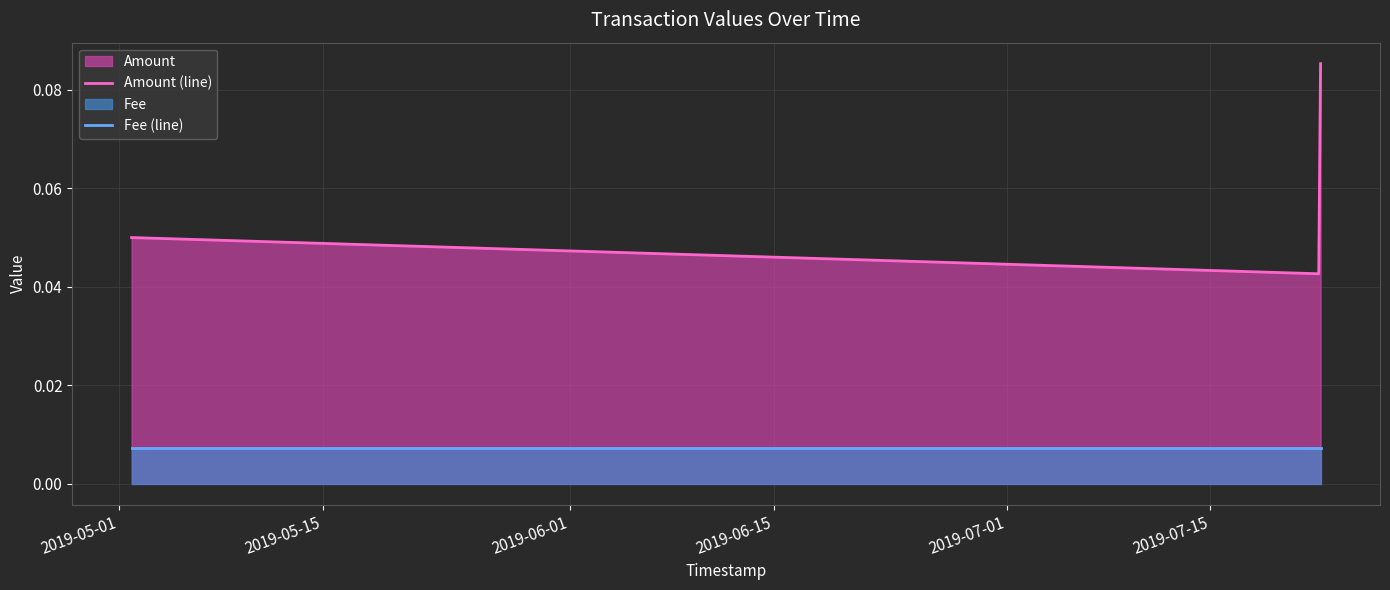

What is the sum of all Amount (line) values?

0.2